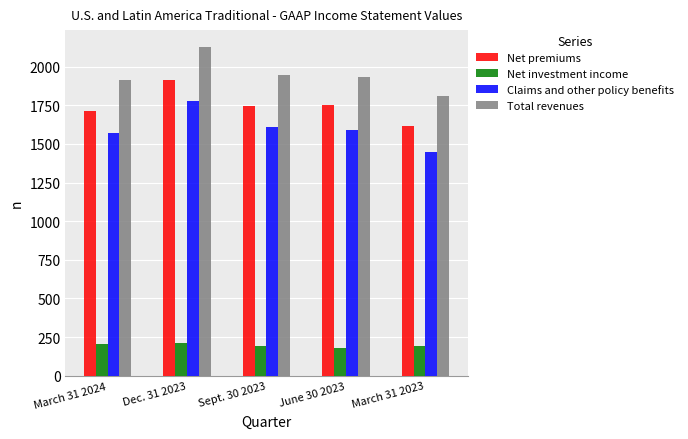

What is the minimum value for Claims and other policy benefits?

1447